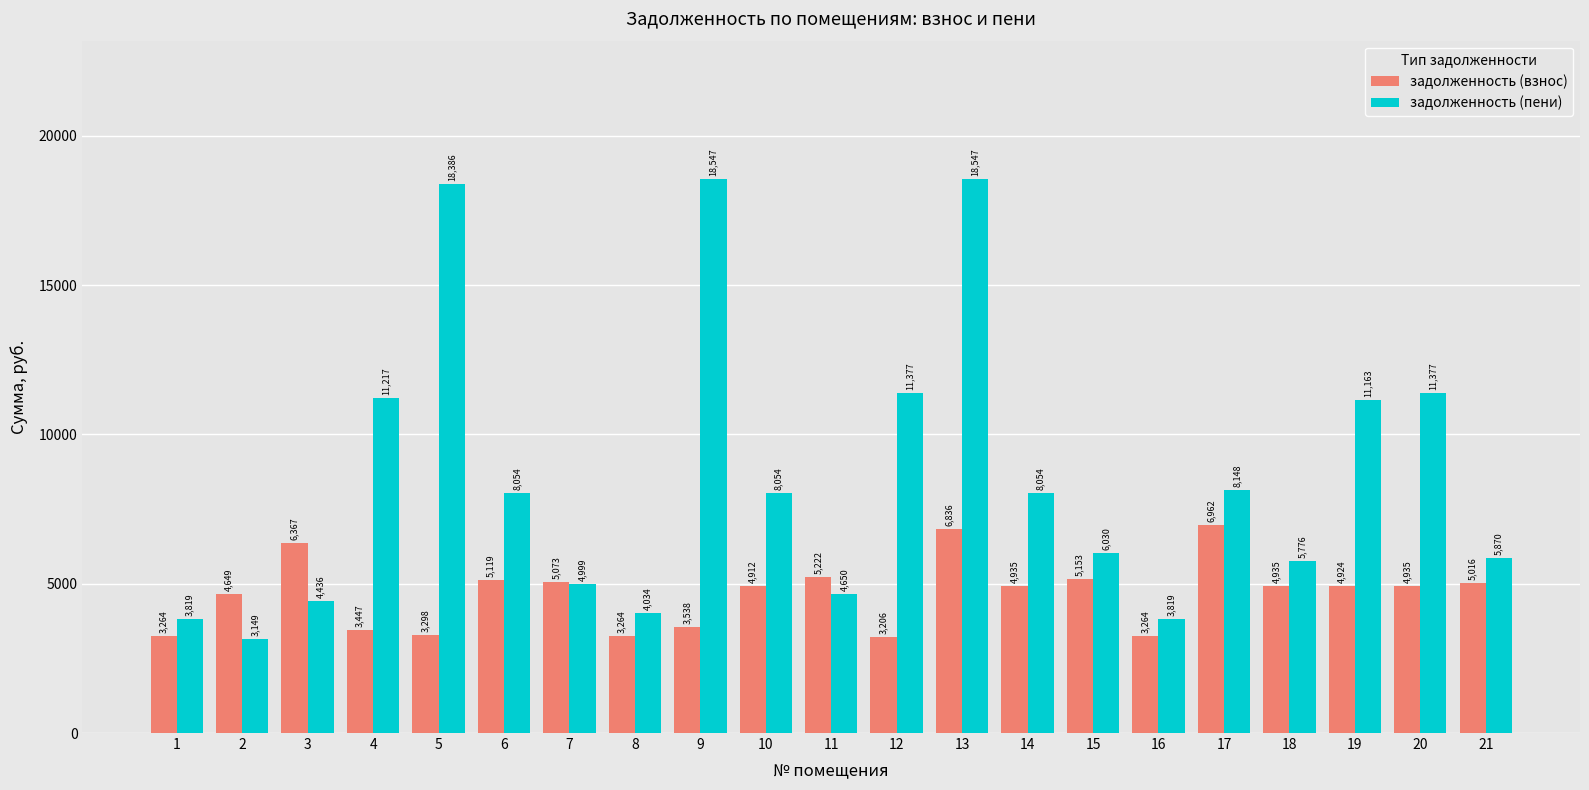

What is the sum of all задолженность (пени) values?

179506.5